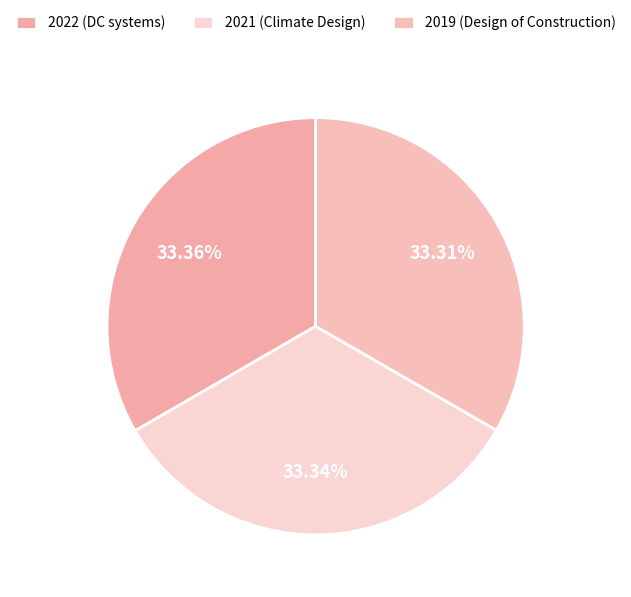

Which has a higher value, 2021 or 2019?

2021